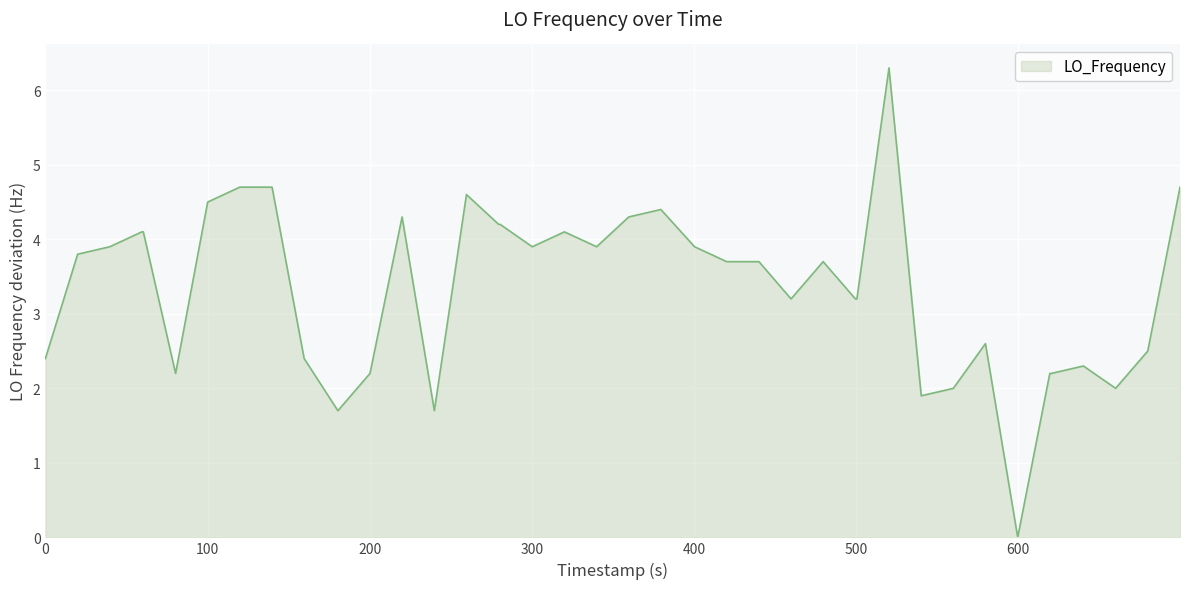

What is the greatest value displayed?

6.3